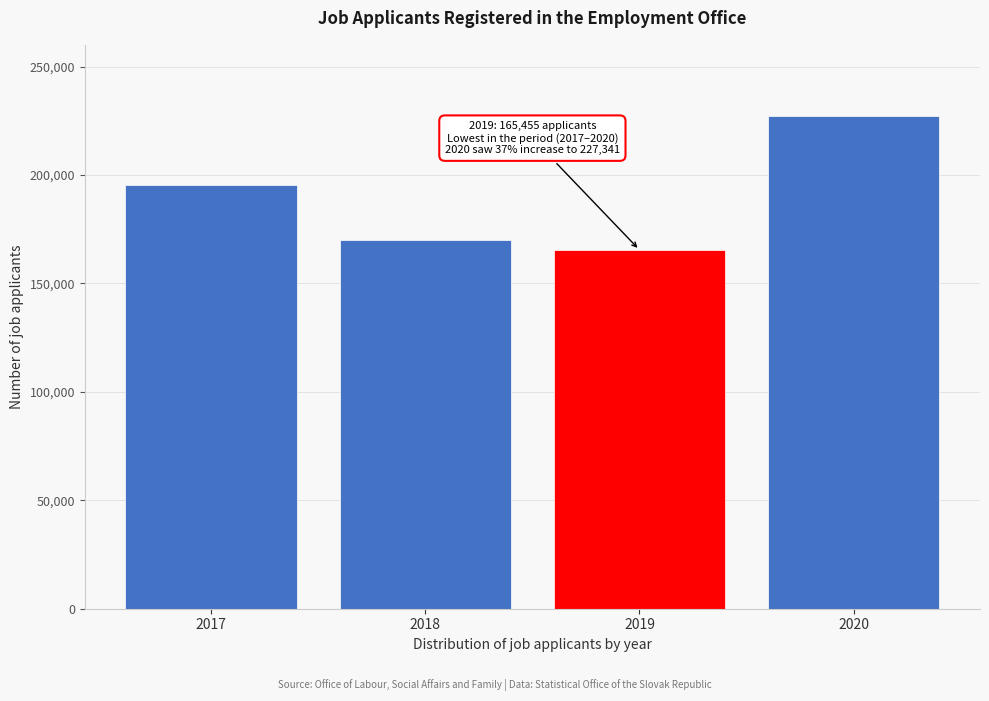

Reading right to left, list all the values displayed in this chart.

227341	165455	169802	195583